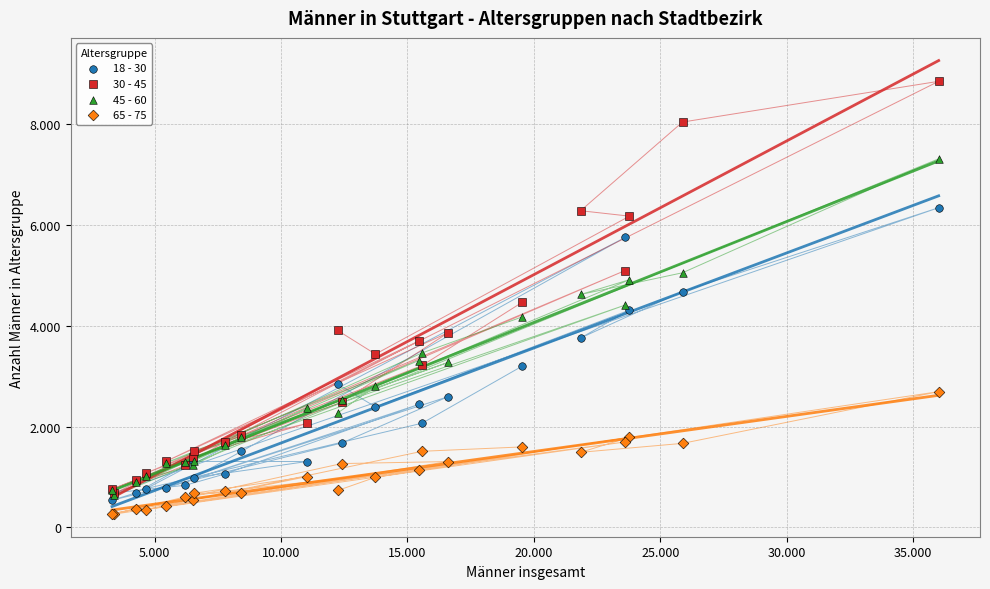

Which series reaches the maximum Y coordinate?

30 - 45